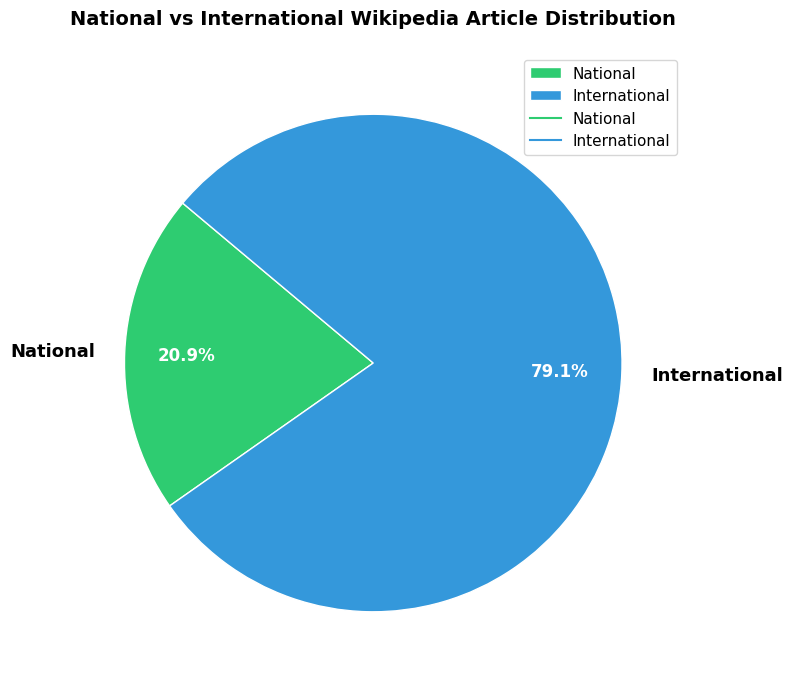

To the nearest percent, what is the difference between the largest and smallest slice percentages?

58%